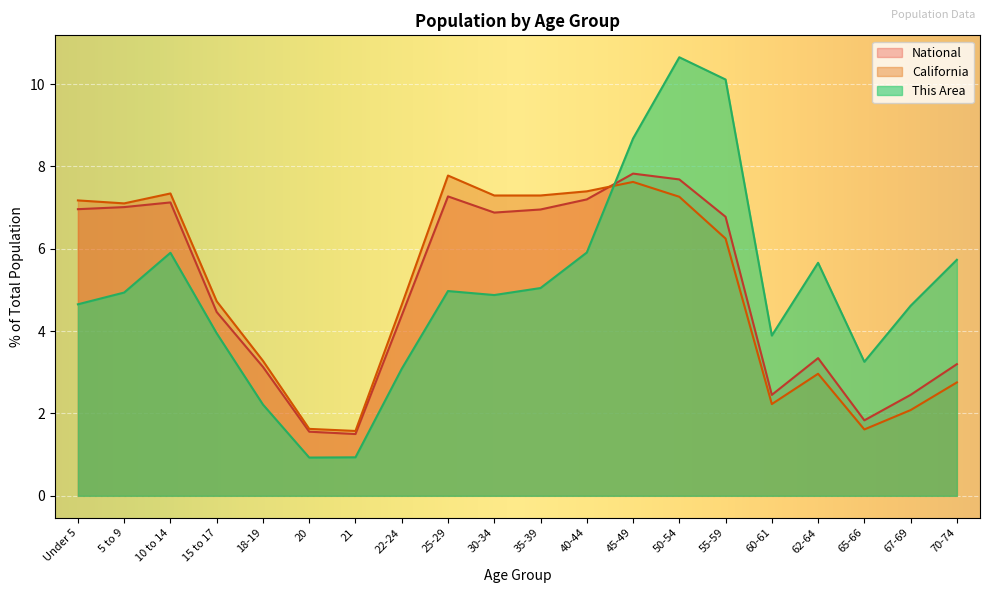

What is the label of the 3rd point from the right?

65-66